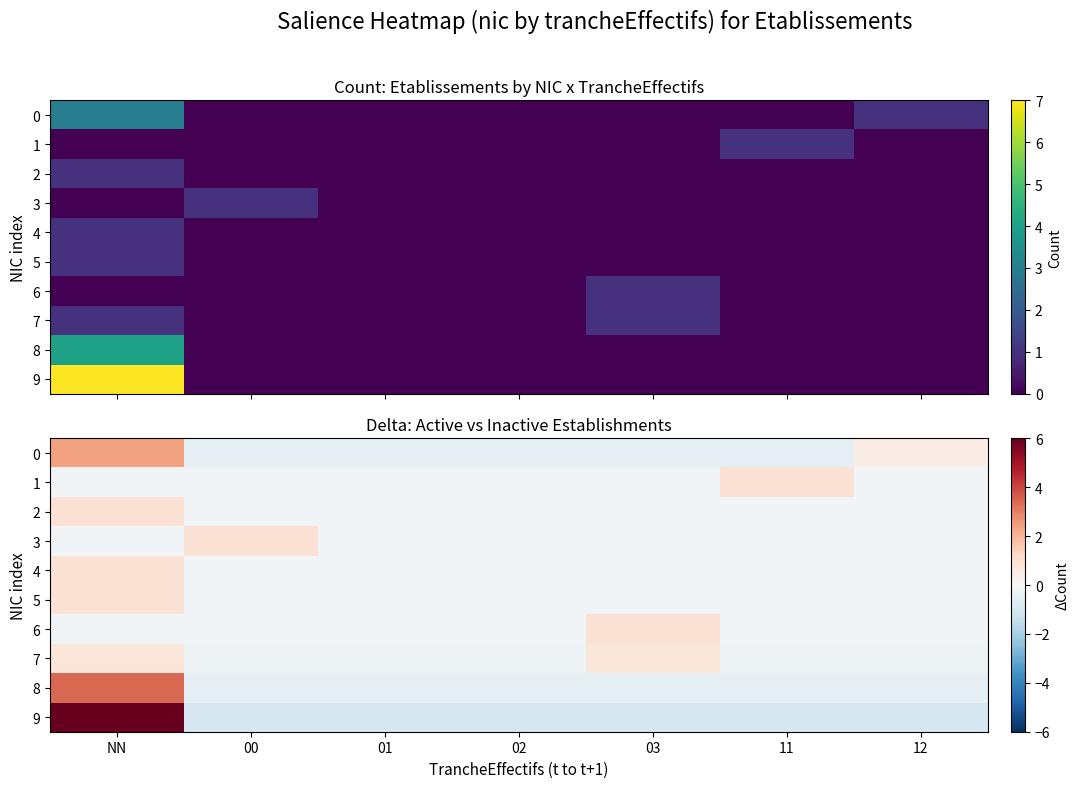

What is the spread (max minus min) of values at 12?

1.4